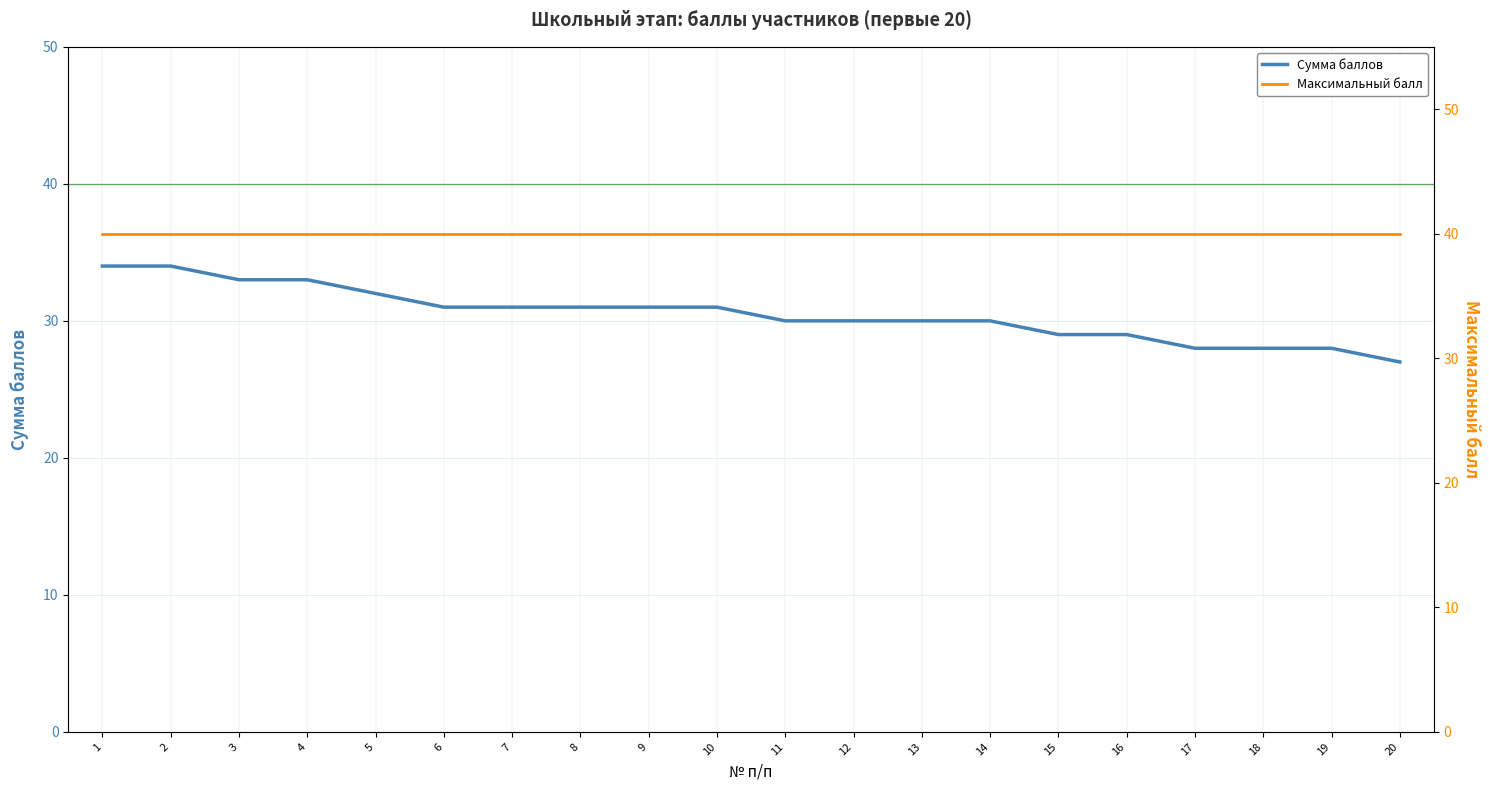

What is the spread (max minus min) of values at 2?

6